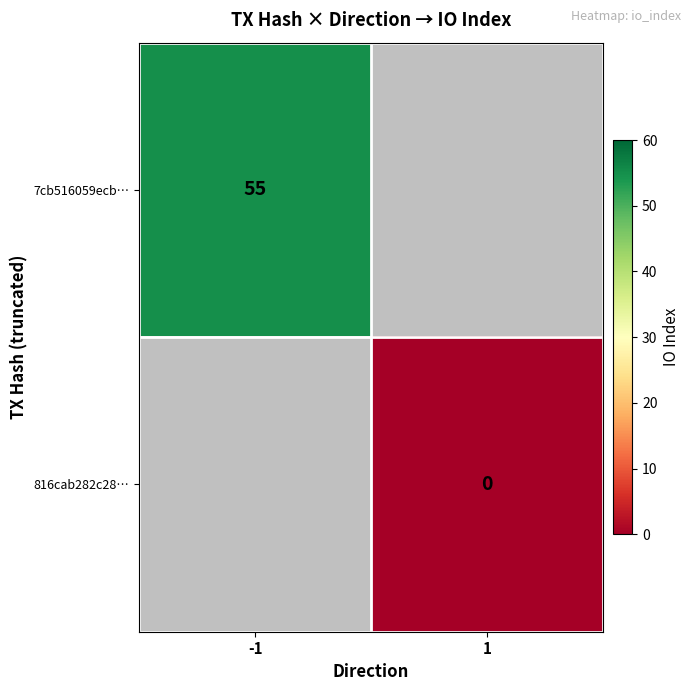

At how many categories does at least one series exceed 16?

1